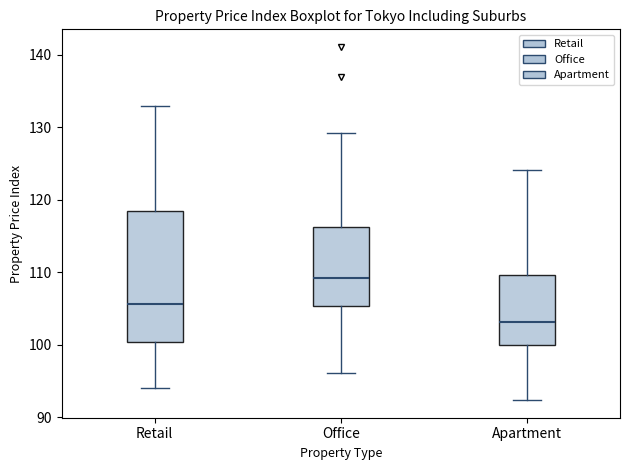

Comparing the boxes themselves (not the whiskers), which one is the tallest?

Retail